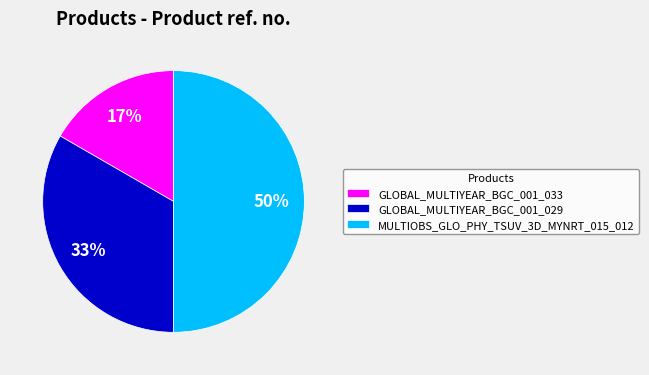

How many slices are in this pie chart?

3